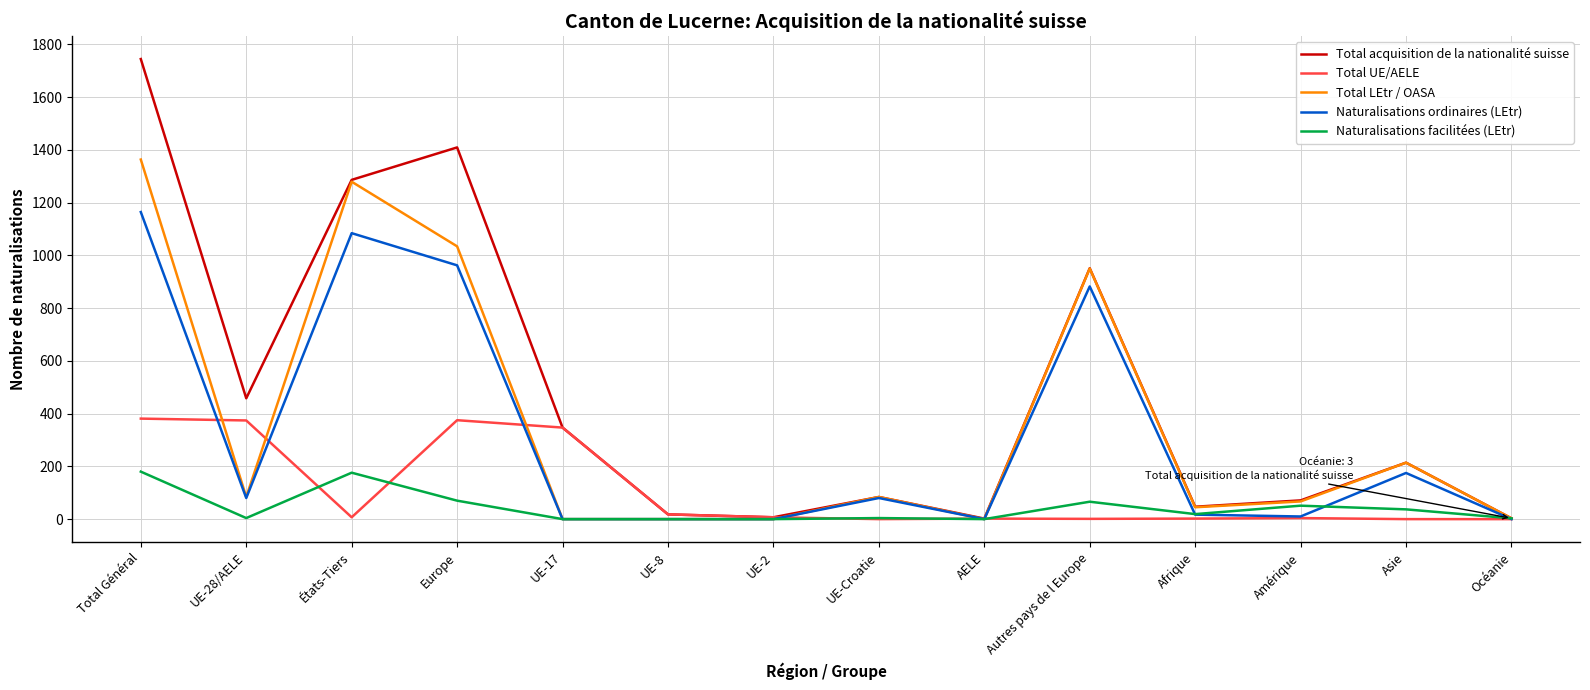

Rank the series by their maximum value, from highest to lowest.

Total acquisition de la nationalité suisse, Total LEtr / OASA, Naturalisations ordinaires (LEtr), Total UE/AELE, Naturalisations facilitées (LEtr)